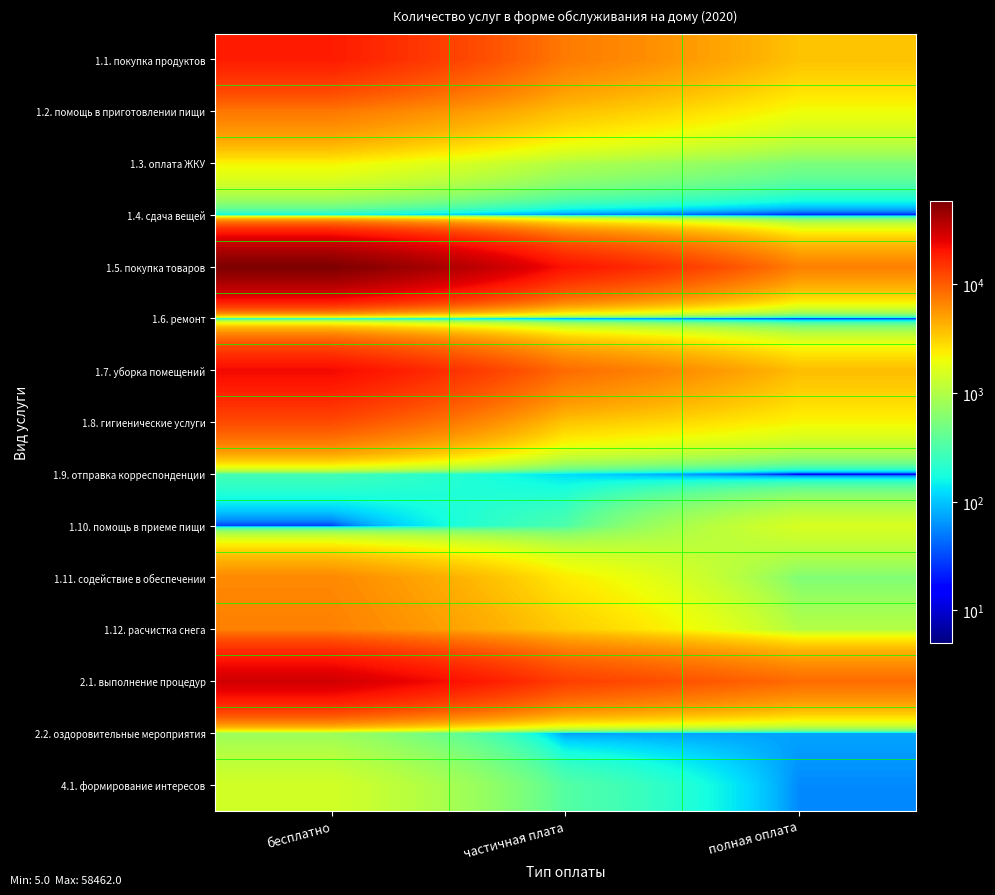

Reading right to left, extract all data points from this chart.

1.1. покупка продуктов: полная оплата=3598	частичная плата=7368	бесплатно=18926
1.2. помощь в приготовлении пищи: полная оплата=1988	частичная плата=3676	бесплатно=7584
1.3. оплата ЖКУ: полная оплата=549	частичная плата=979	бесплатно=2204
1.4. сдача вещей: полная оплата=18	частичная плата=50	бесплатно=152
1.5. покупка товаров: полная оплата=6979	частичная плата=20740	бесплатно=58462
1.6. ремонт: полная оплата=6	частичная плата=8	бесплатно=48
1.7. уборка помещений: полная оплата=3788	частичная плата=8582	бесплатно=22677
1.8. гигиенические услуги: полная оплата=2172	частичная плата=3501	бесплатно=11806
1.9. отправка корреспонденции: полная оплата=5	частичная плата=124	бесплатно=287
1.10. помощь в приеме пищи: полная оплата=1525	частичная плата=312	бесплатно=28
1.11. содействие в обеспечении: полная оплата=568	частичная плата=2419	бесплатно=6405
1.12. расчистка снега: полная оплата=1014	частичная плата=3289	бесплатно=6931
2.1. выполнение процедур: полная оплата=8602	частичная плата=13465	бесплатно=29889
2.2. оздоровительные мероприятия: полная оплата=73	частичная плата=70	бесплатно=778
4.1. формирование интересов: полная оплата=58	частичная плата=345	бесплатно=1445